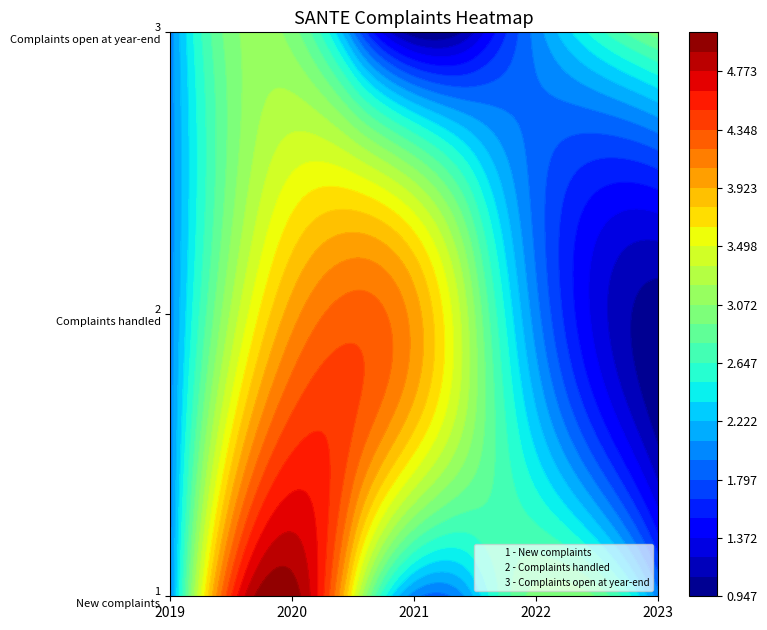

At which category is the sum across all series the highest?

2020